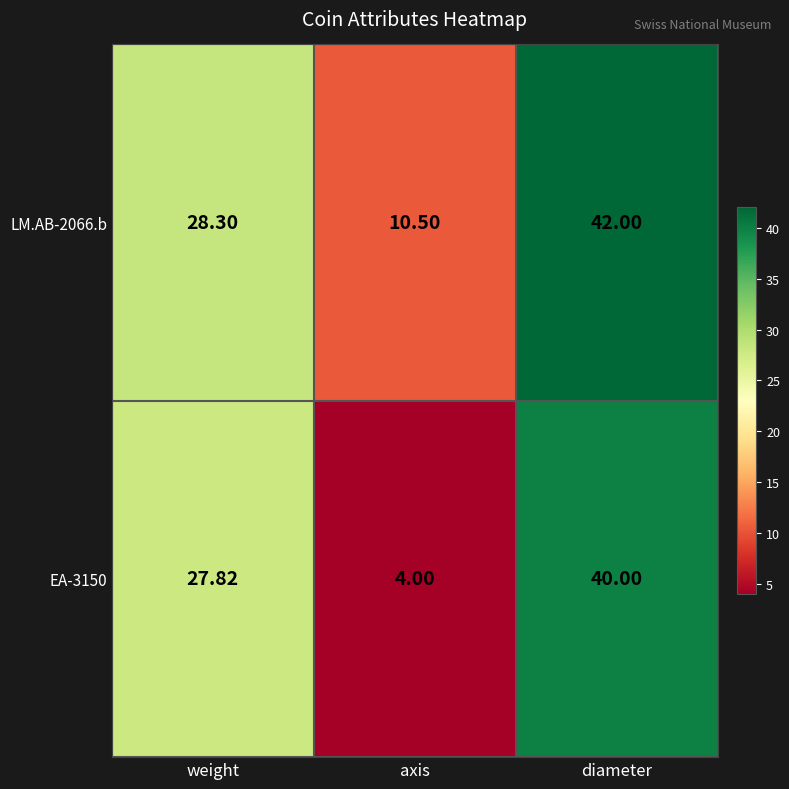

Which series has the largest range (max minus min)?

EA-3150